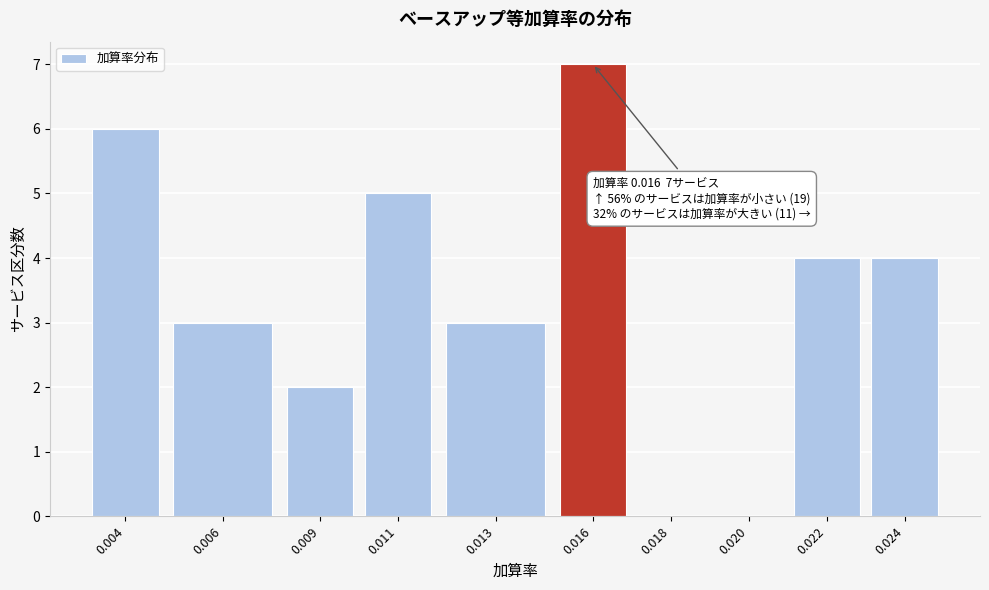

Reading left to right, transcribe all the data shown in this chart.

0.004=6	0.006=3	0.009=2	0.011=5	0.013=3	0.016=7	0.018=0	0.020=0	0.022=4	0.024=4